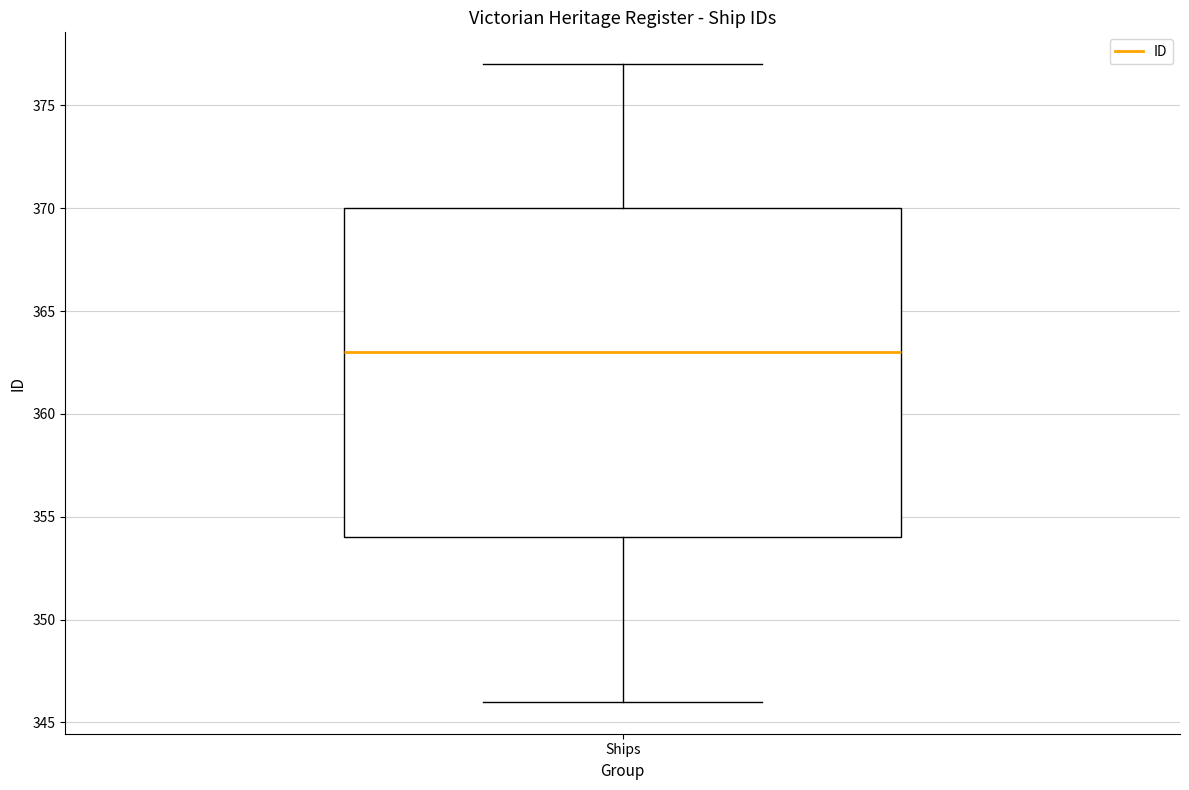

Read this box plot against the y-axis: the position of the median line, the range covered by the box, and the ends of both whiskers. The values are not printed on the chart, so give them approximately, as read against the axis.

median 363, box 354 to 370, whiskers 346 to 377